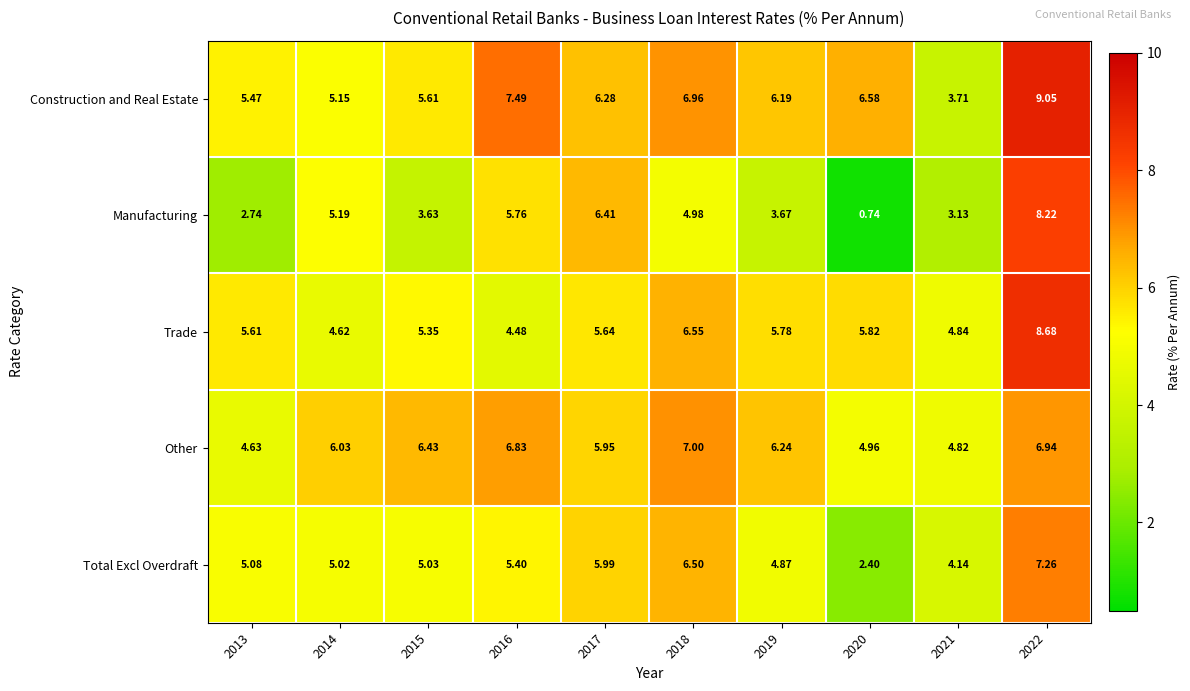

Rank the series by their maximum value, from lowest to highest.

Other, Total Excl Overdraft, Manufacturing, Trade, Construction and Real Estate